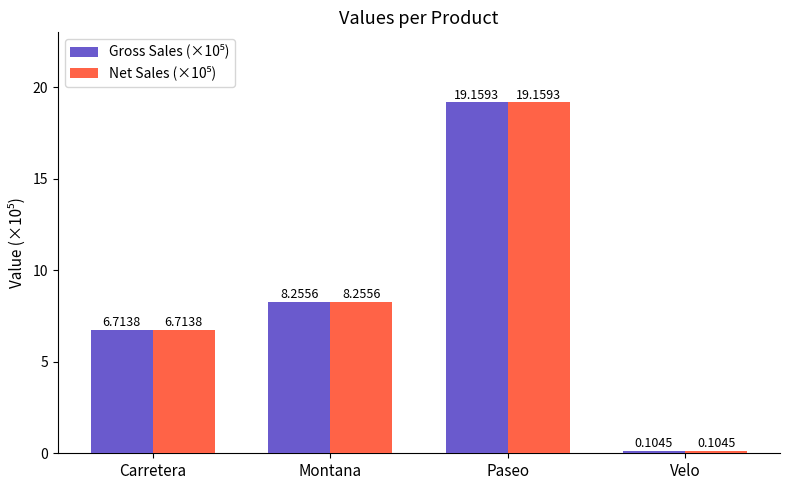

At how many categories does at least one series exceed 3?

3